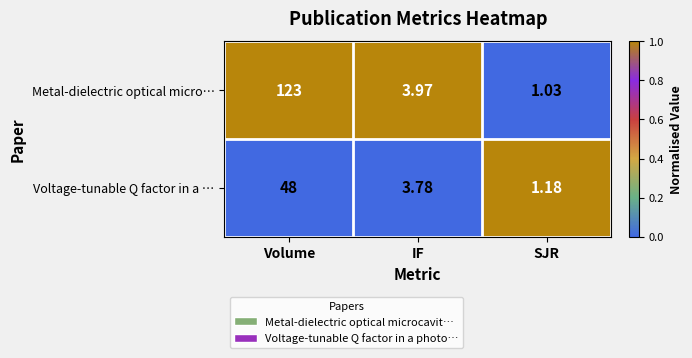

Rank the series by their average value, from highest to lowest.

Metal-dielectric optical micro…, Voltage-tunable Q factor in a …